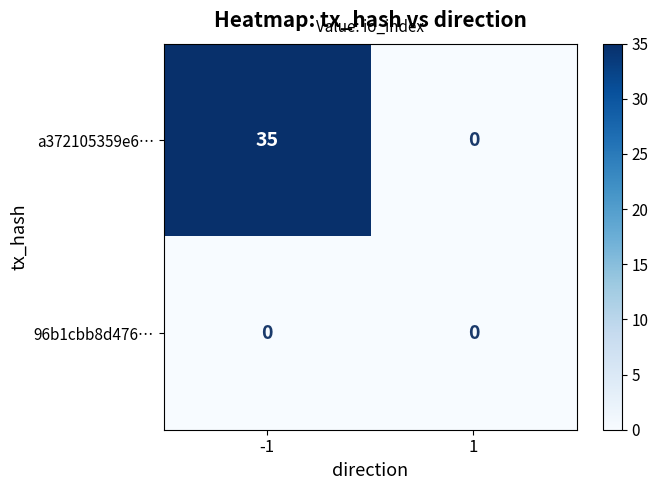

What is the spread (max minus min) of values at -1?

35